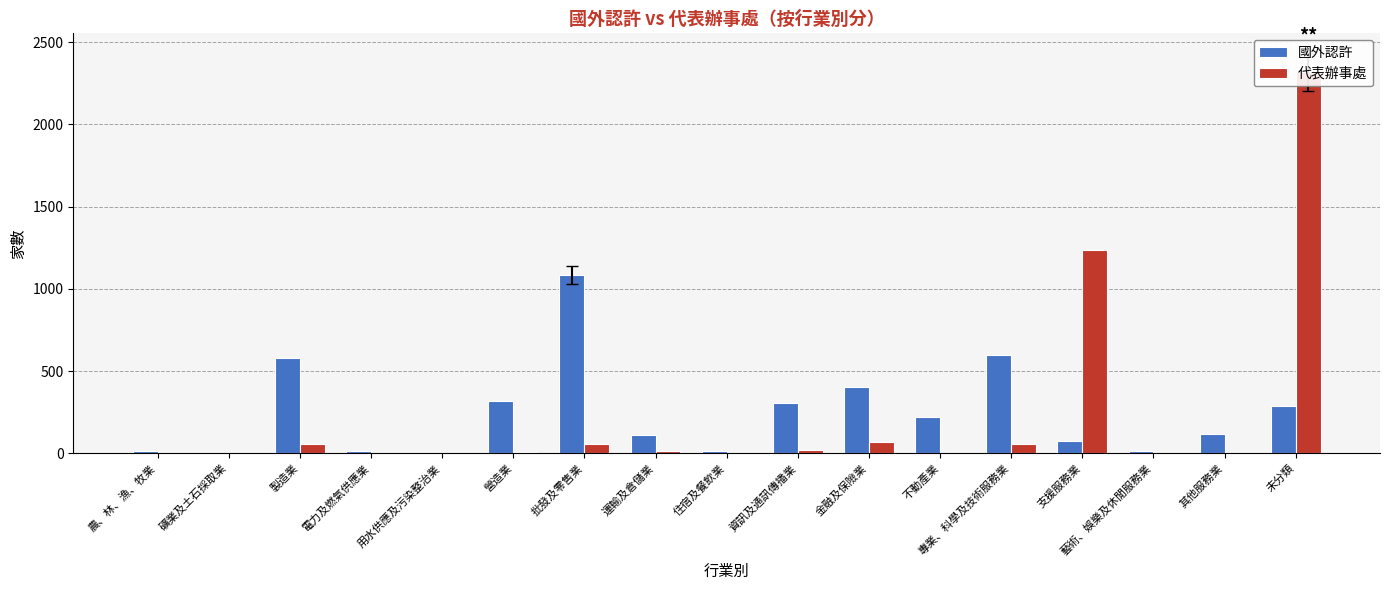

What are all the series names shown in the legend?

國外認許, 代表辦事處